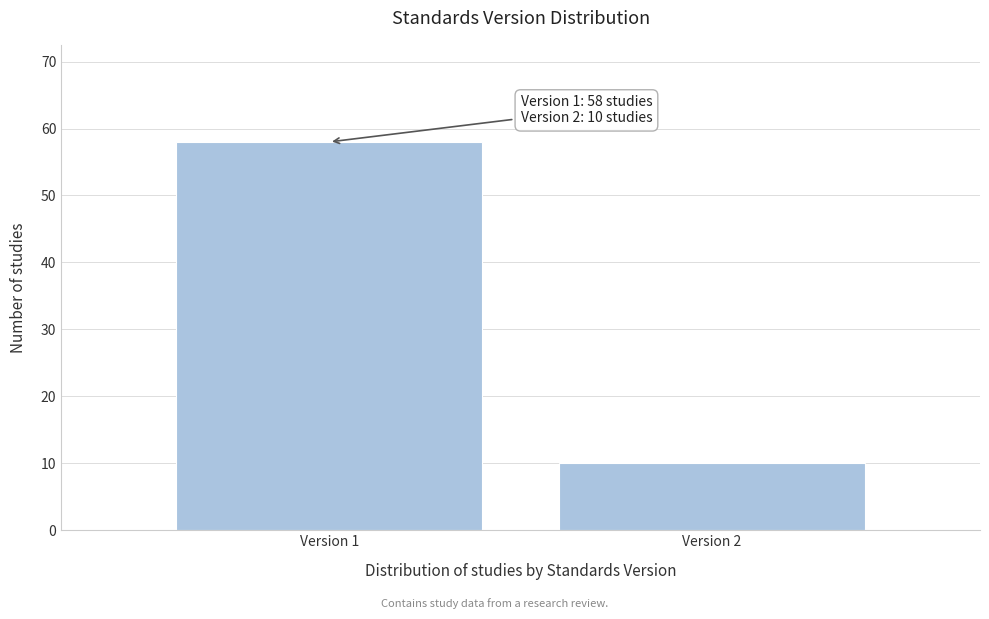

Reading left to right, what are all the values shown in this chart?

58	10